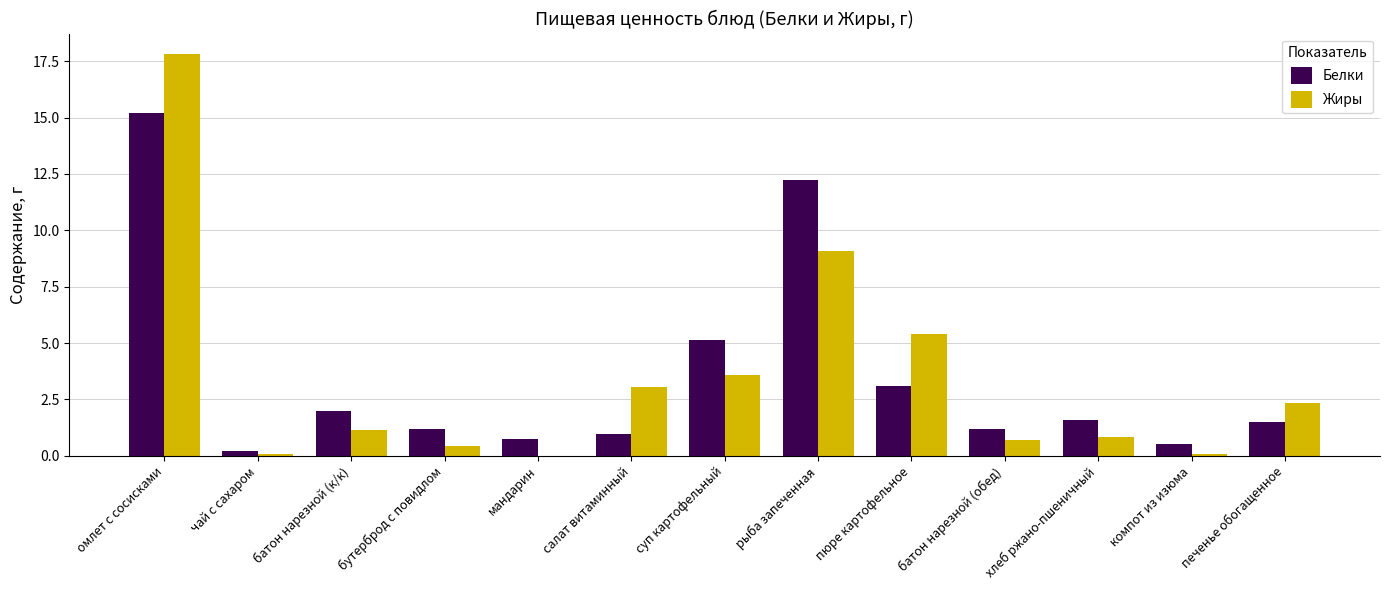

What is the total value across all series at рыба запеченная?

21.3